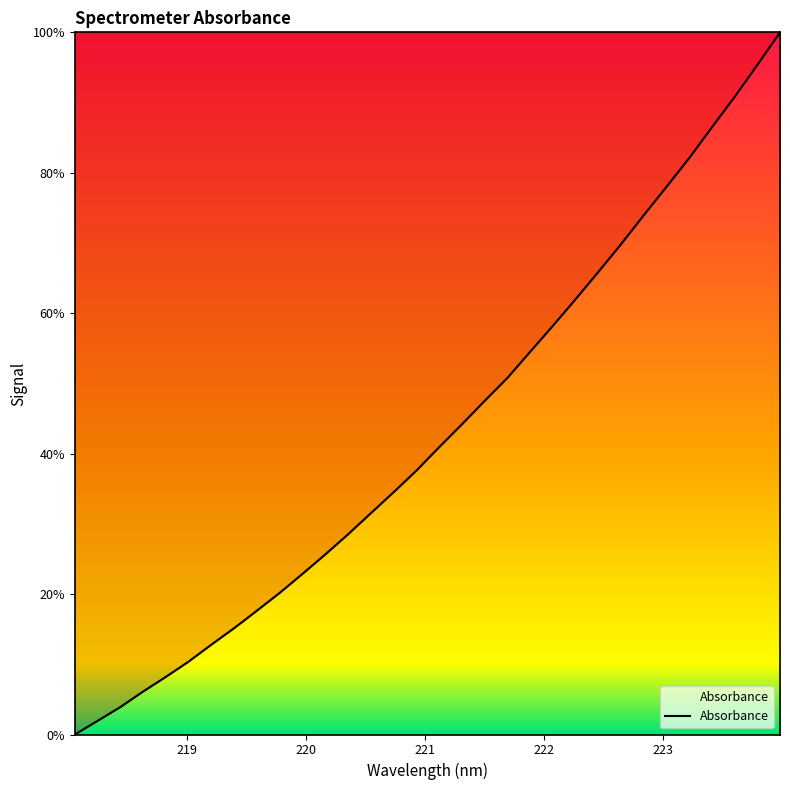

What is the difference between the maximum and minimum values?

100.0